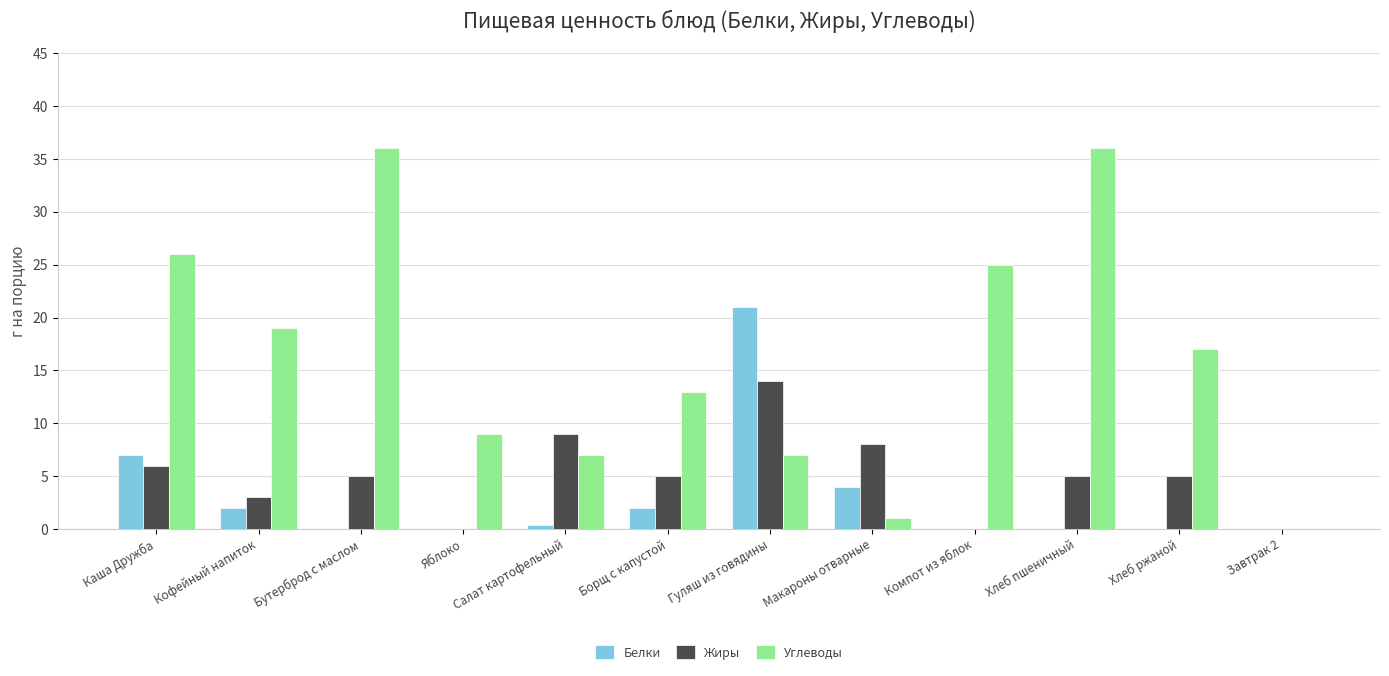

Which series has the largest total across all categories?

Углеводы